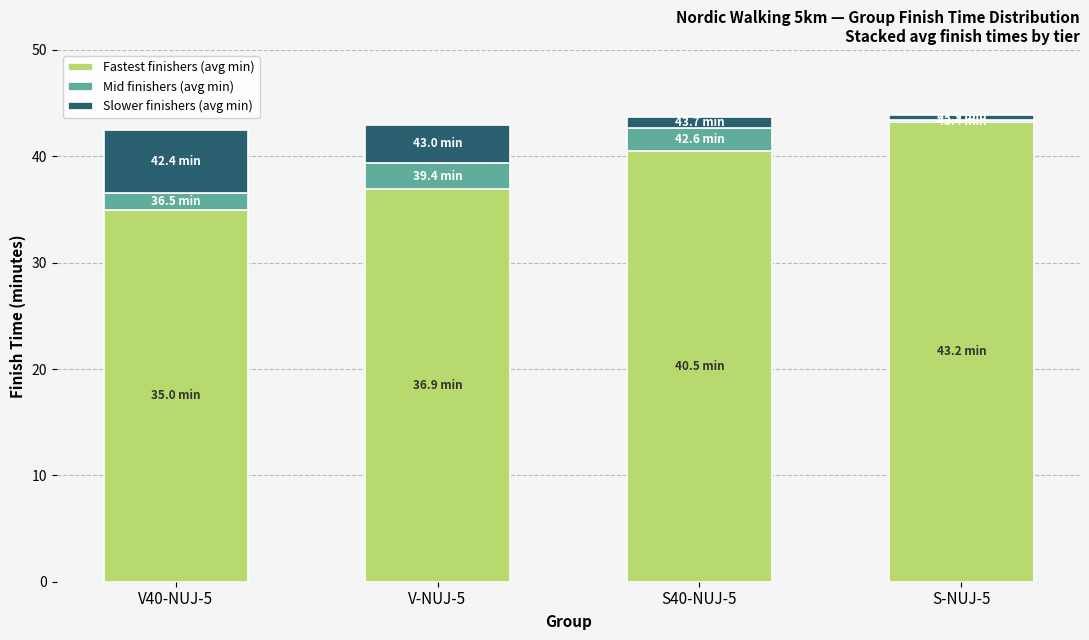

The Fastest finishers (avg min) series shows 62.8 at S-NUJ-5. True or false?

False